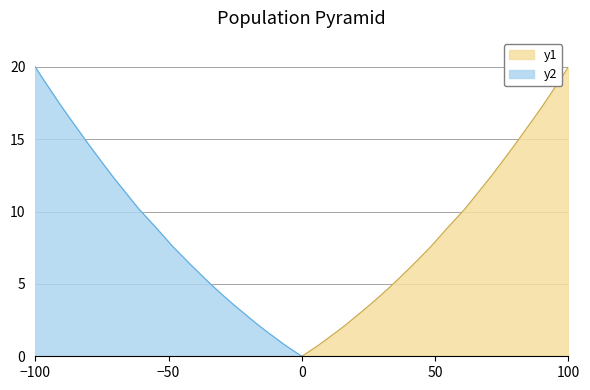

What is the maximum value for y1?

20.0